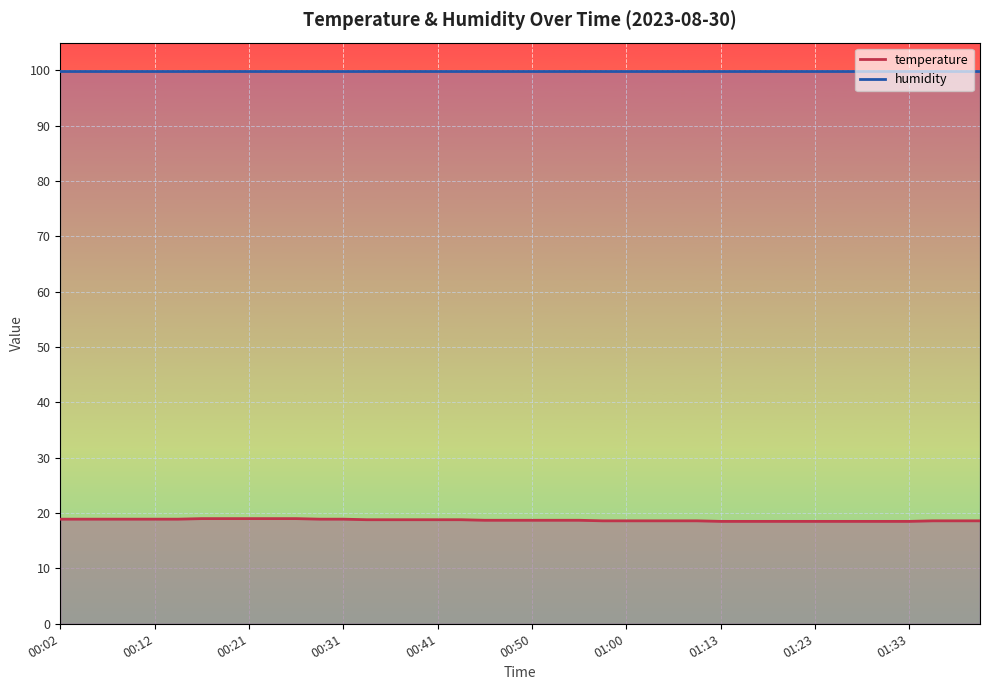

Which label corresponds to the smallest value in the chart?

01:13